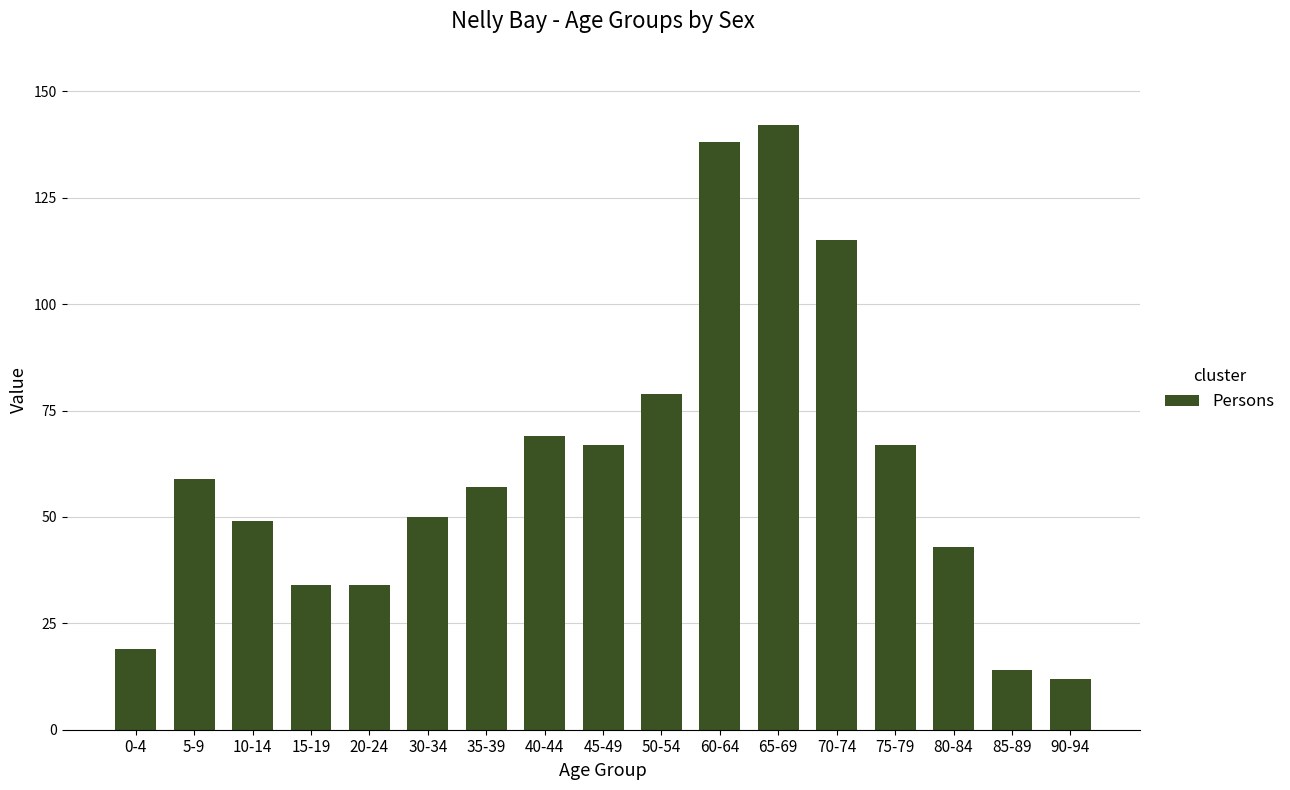

Does the chart contain stacked bars?

No